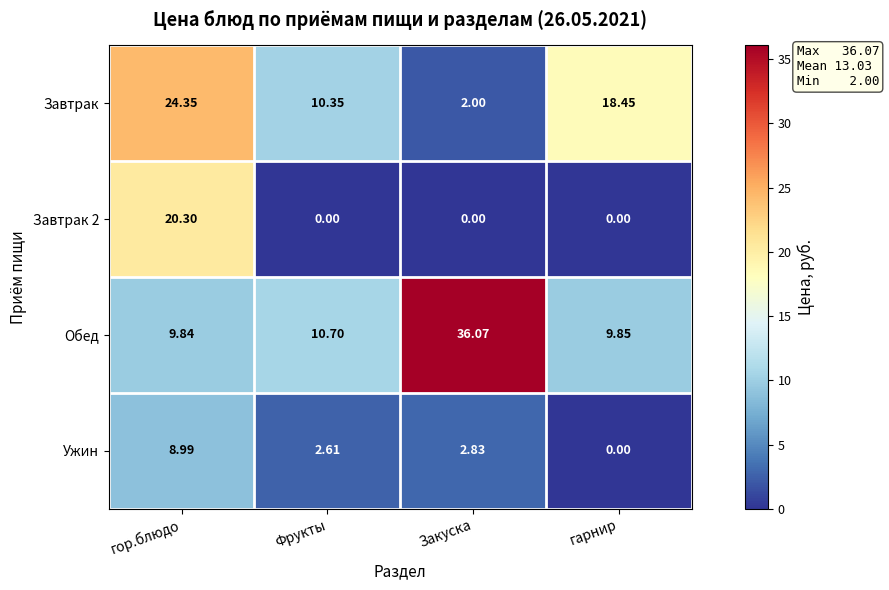

What is the greatest value displayed?

36.1